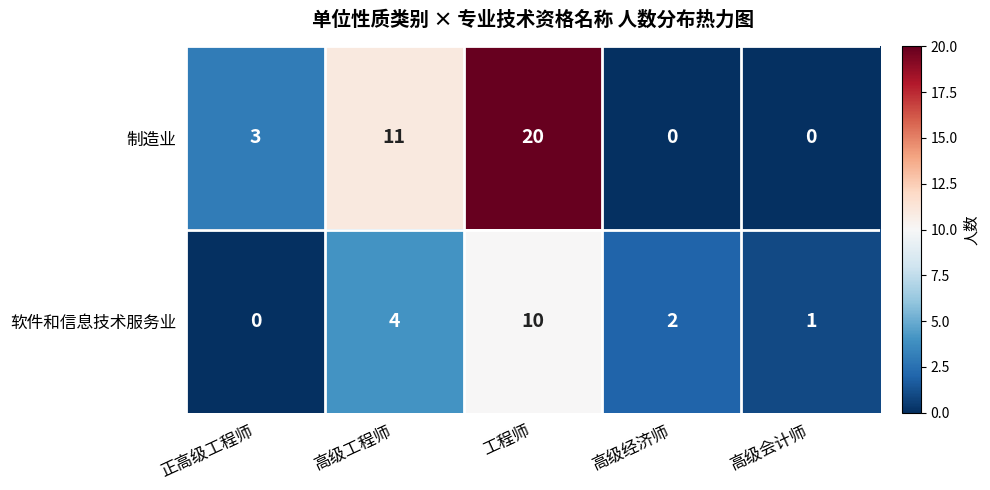

How many 制造业 values are between 0 and 11?

4